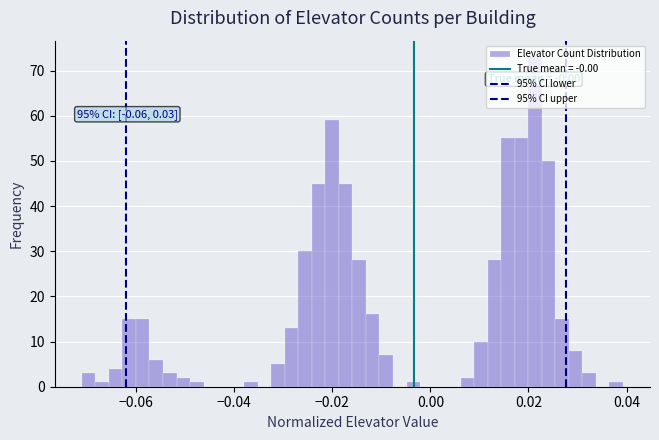

Read against the x-axis, roughly where is the centre of the tallest bar?

0.022